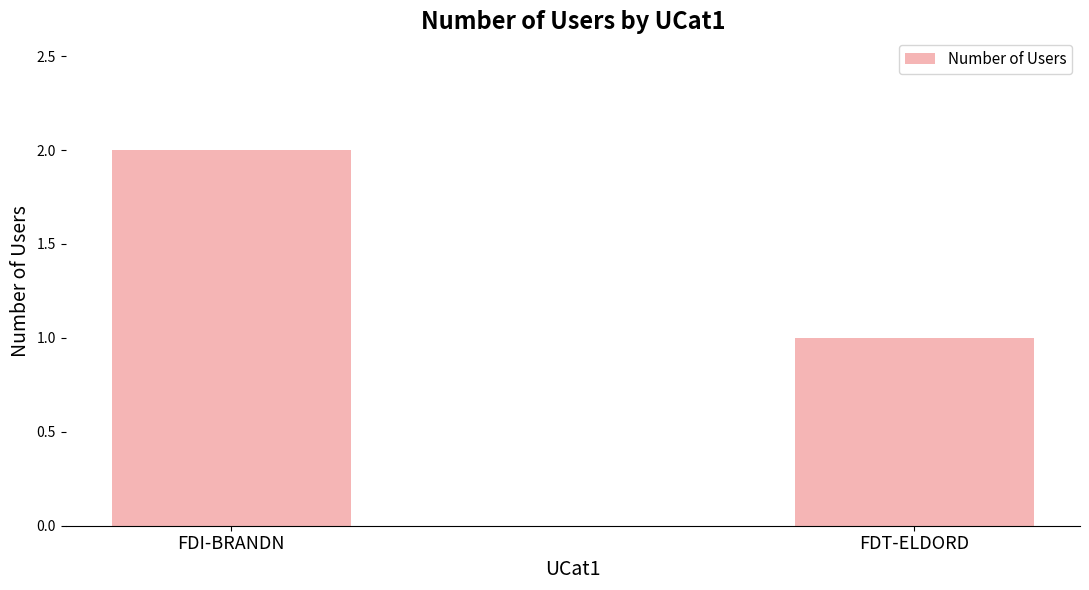

Between FDT-ELDORD and FDI-BRANDN, which is larger?

FDI-BRANDN